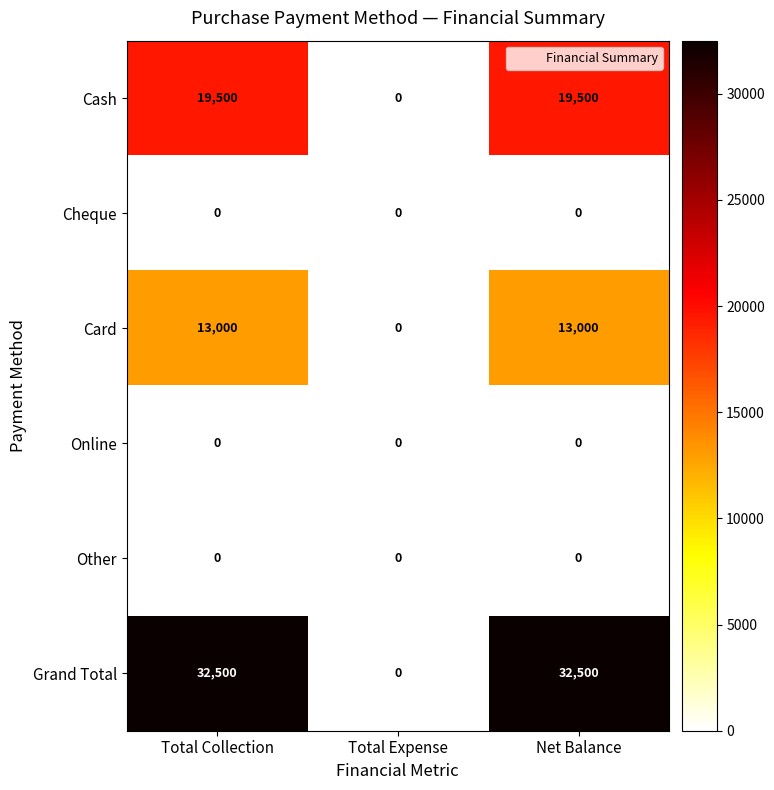

Between Total Collection and Total Expense, which series saw the biggest shift?

Grand Total